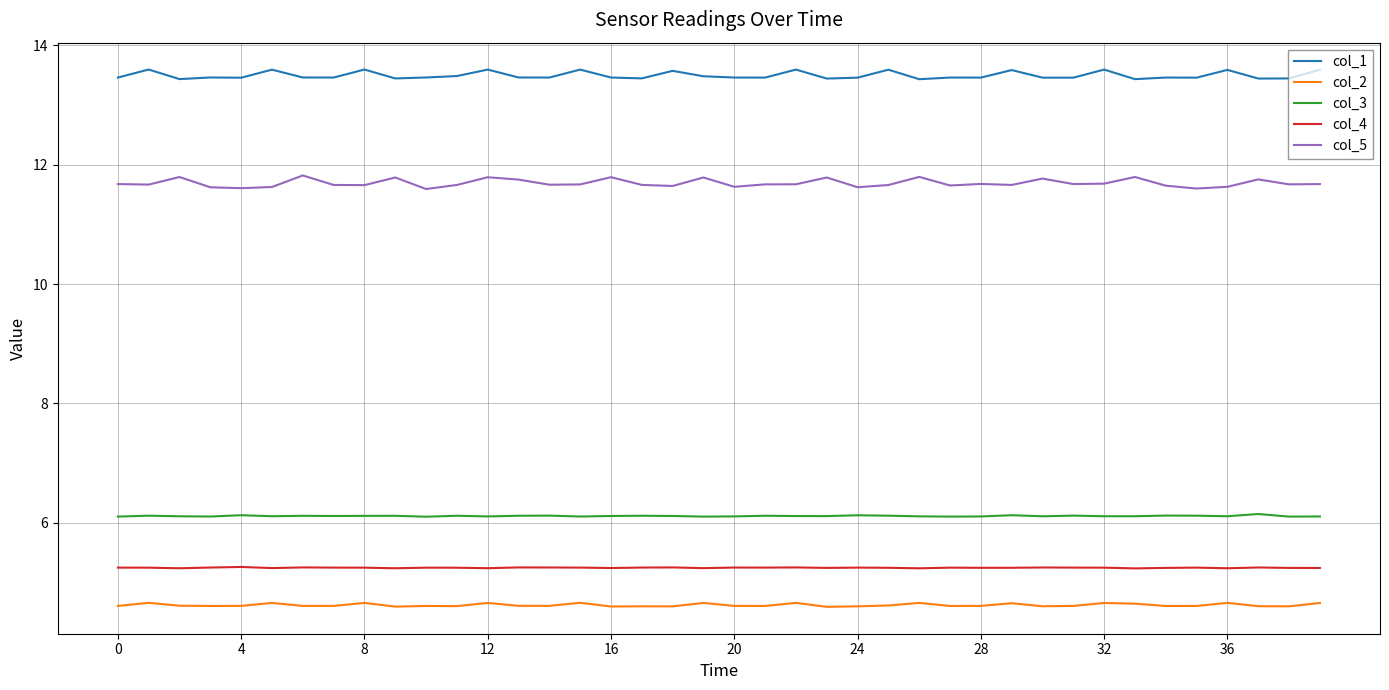

How many lines are shown in the chart?

5